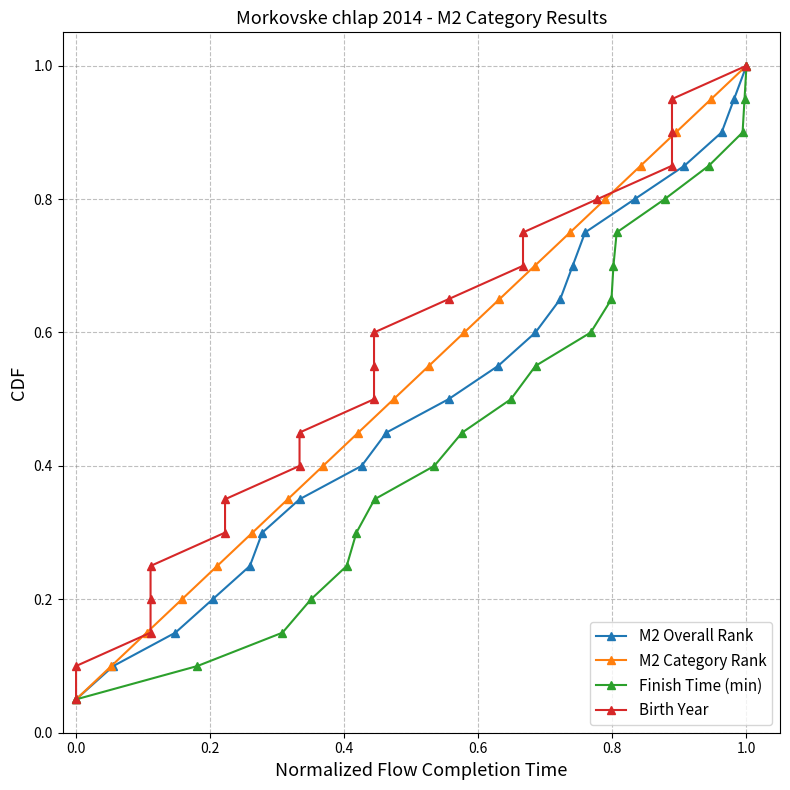

At which label does M2 Overall Rank reach its peak?

1.0